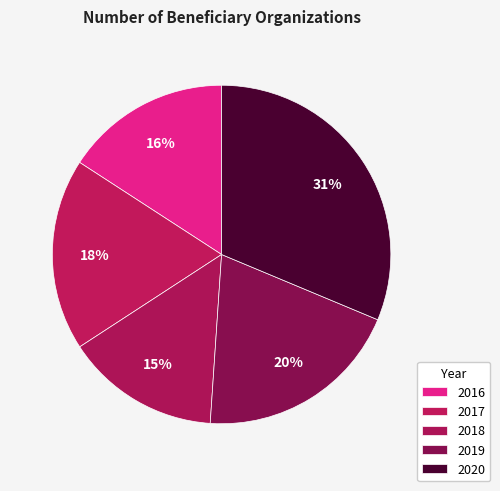

Does 2018 account for over 50% of the chart?

No